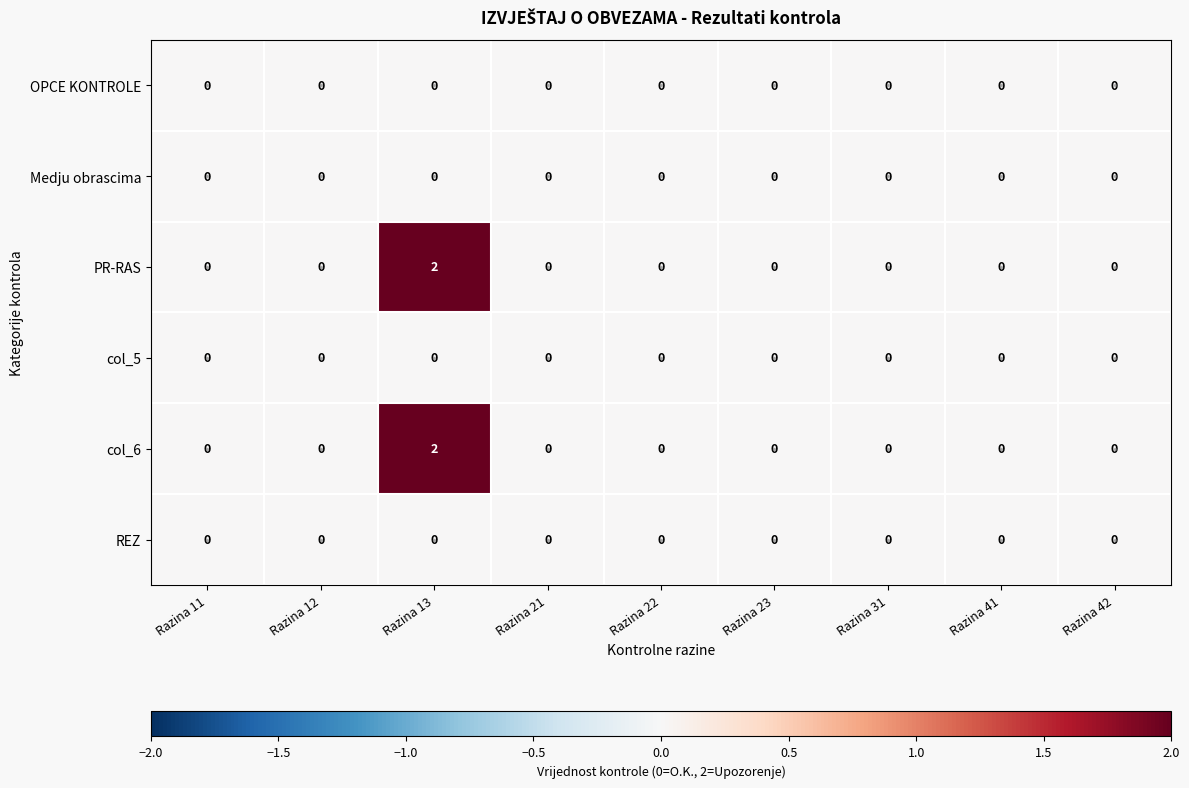

Count the PR-RAS values in the range 0 to 1.

8